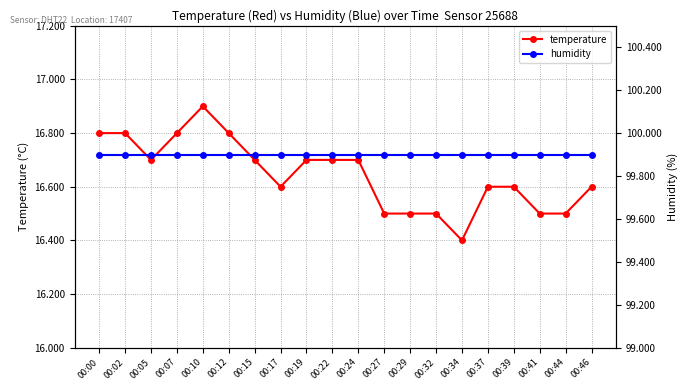

What is the average value of the humidity series?

99.9